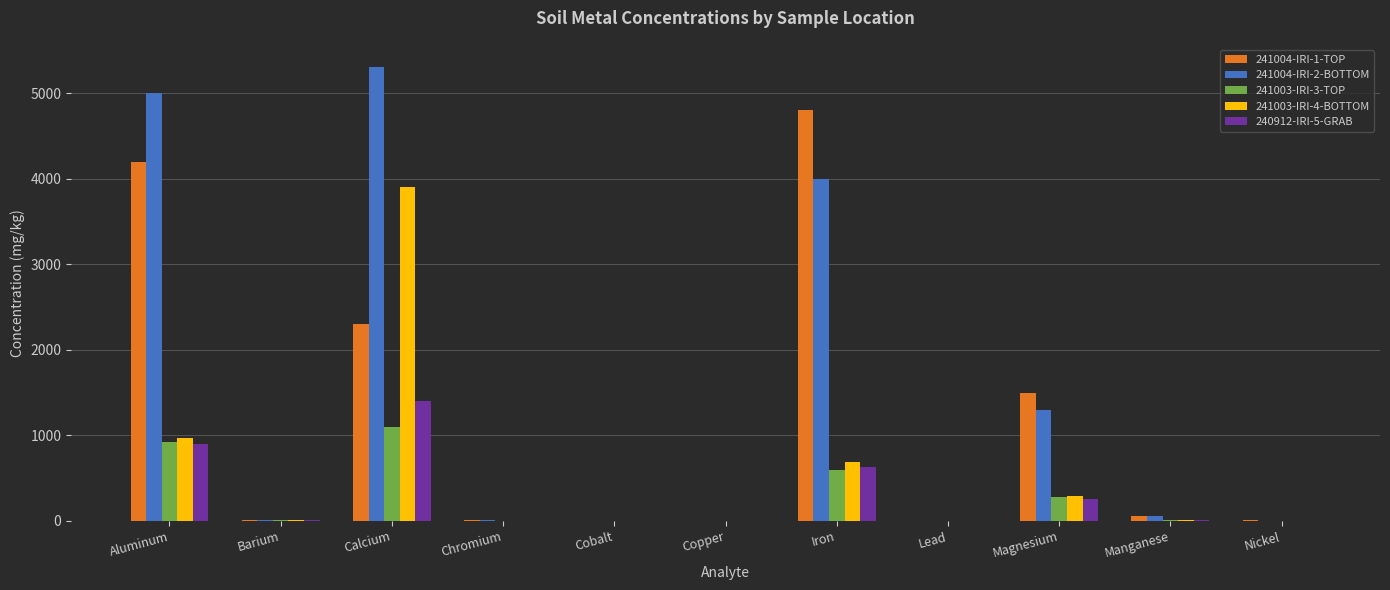

At which category is the sum across all series the highest?

Calcium